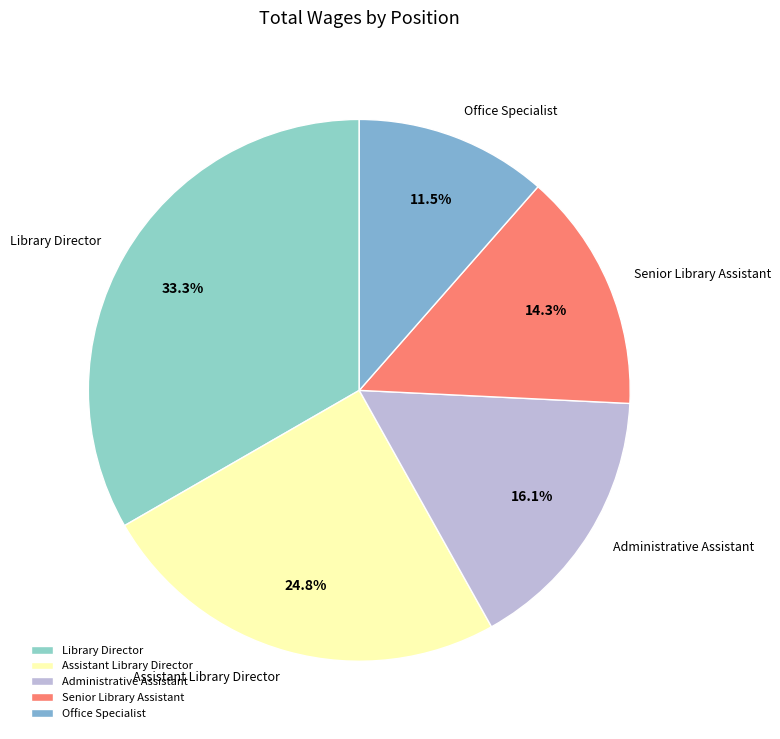

Is it true that Administrative Assistant is 16% of the pie?

True